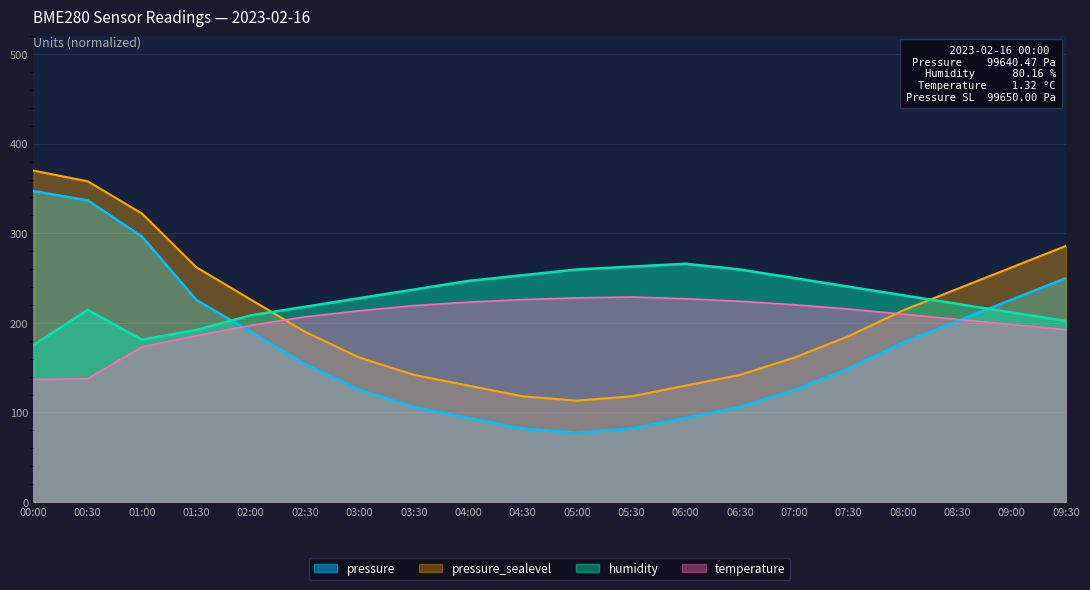

What is the difference between the highest and lowest values at 01:30?

76.3